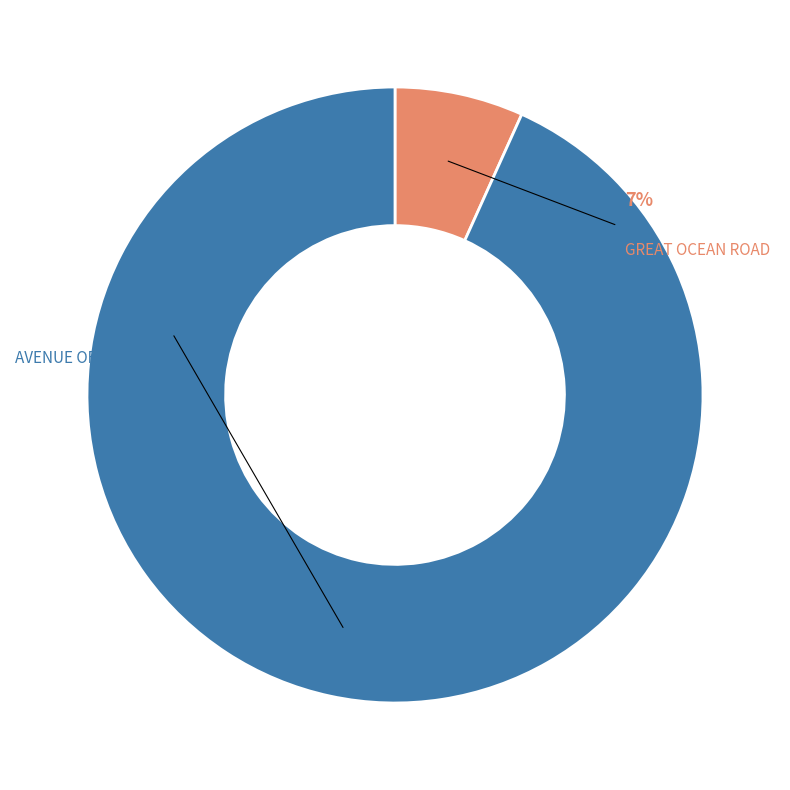

Approximately how many times larger is the value at AVENUE OF HONOUR compared to GREAT OCEAN ROAD?

13.8